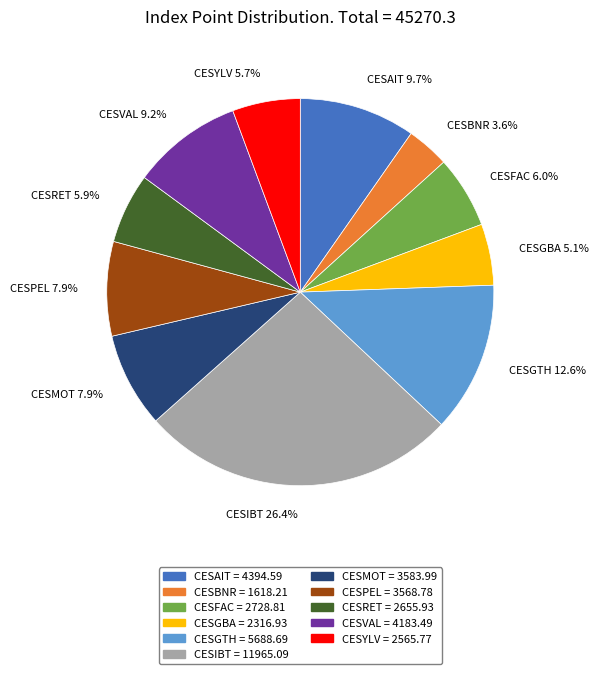

True or false: CESGTH accounts for 26% of the total.

False